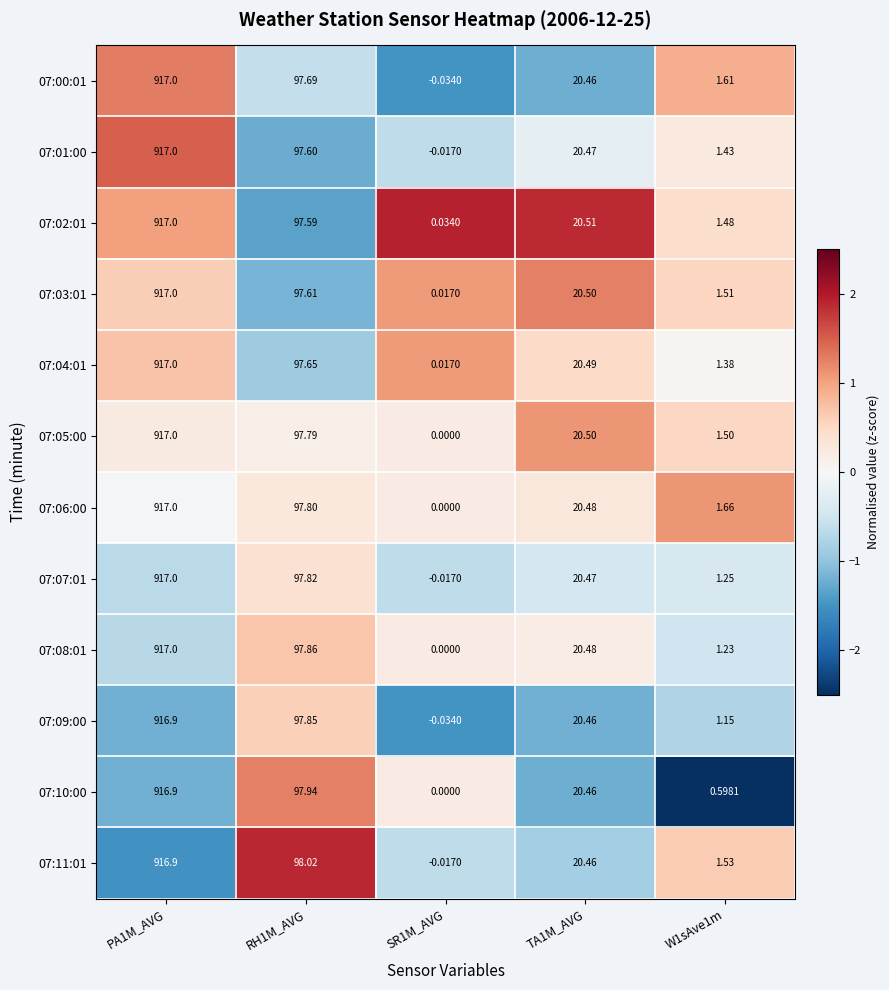

How many categories are shown in the chart?

5